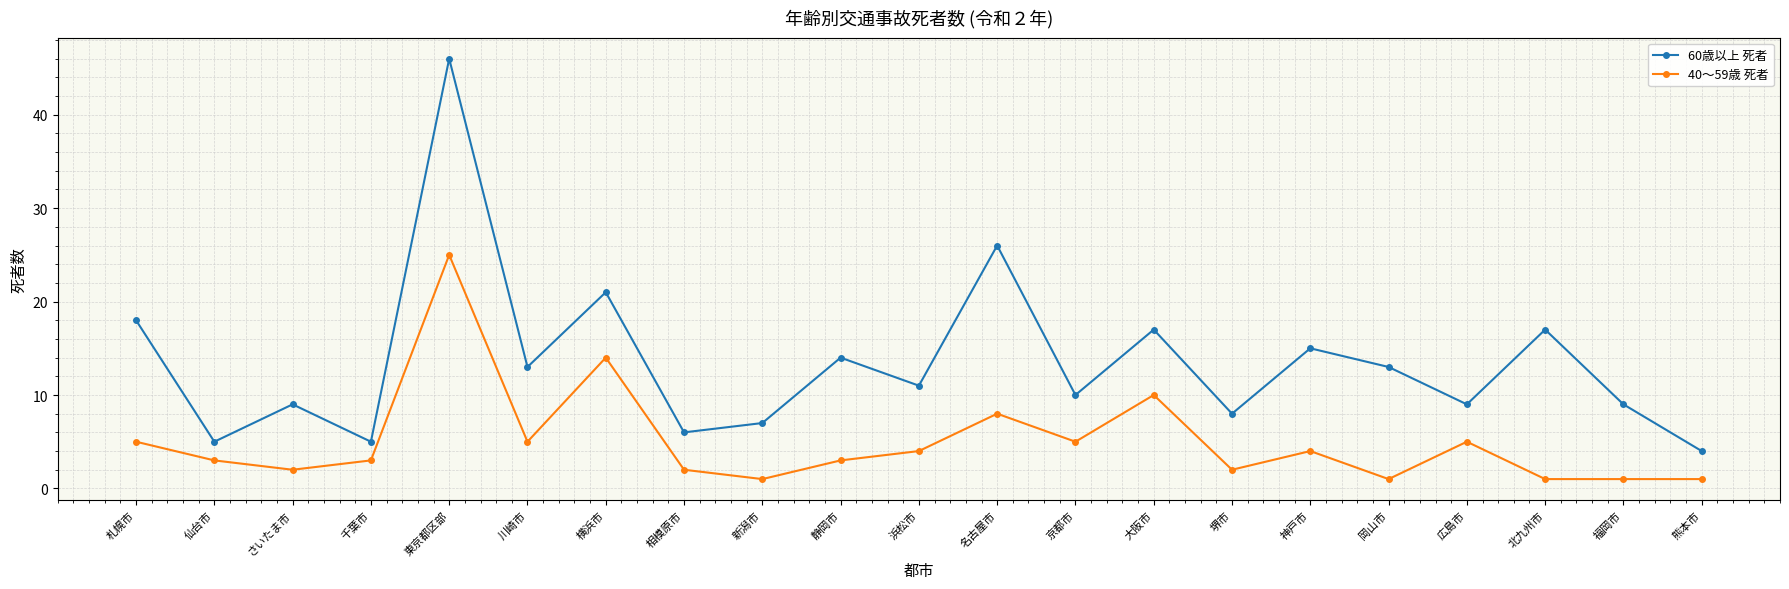

Rank the series at さいたま市 from lowest to highest value.

40～59歳 死者, 60歳以上 死者